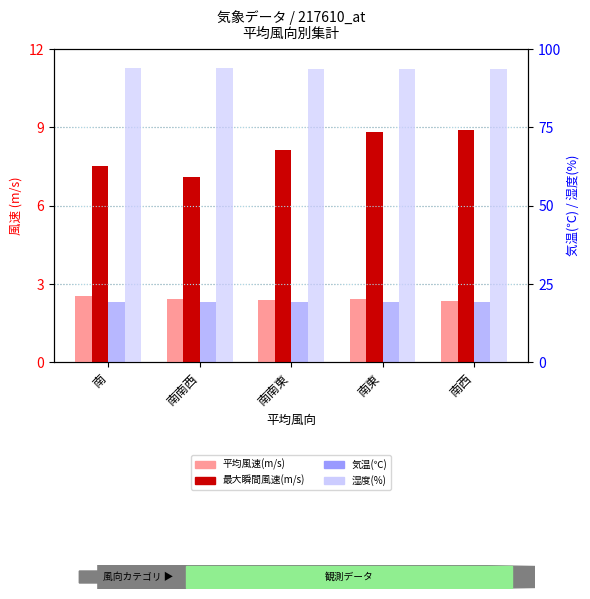

What position from the left is 南南東?

3